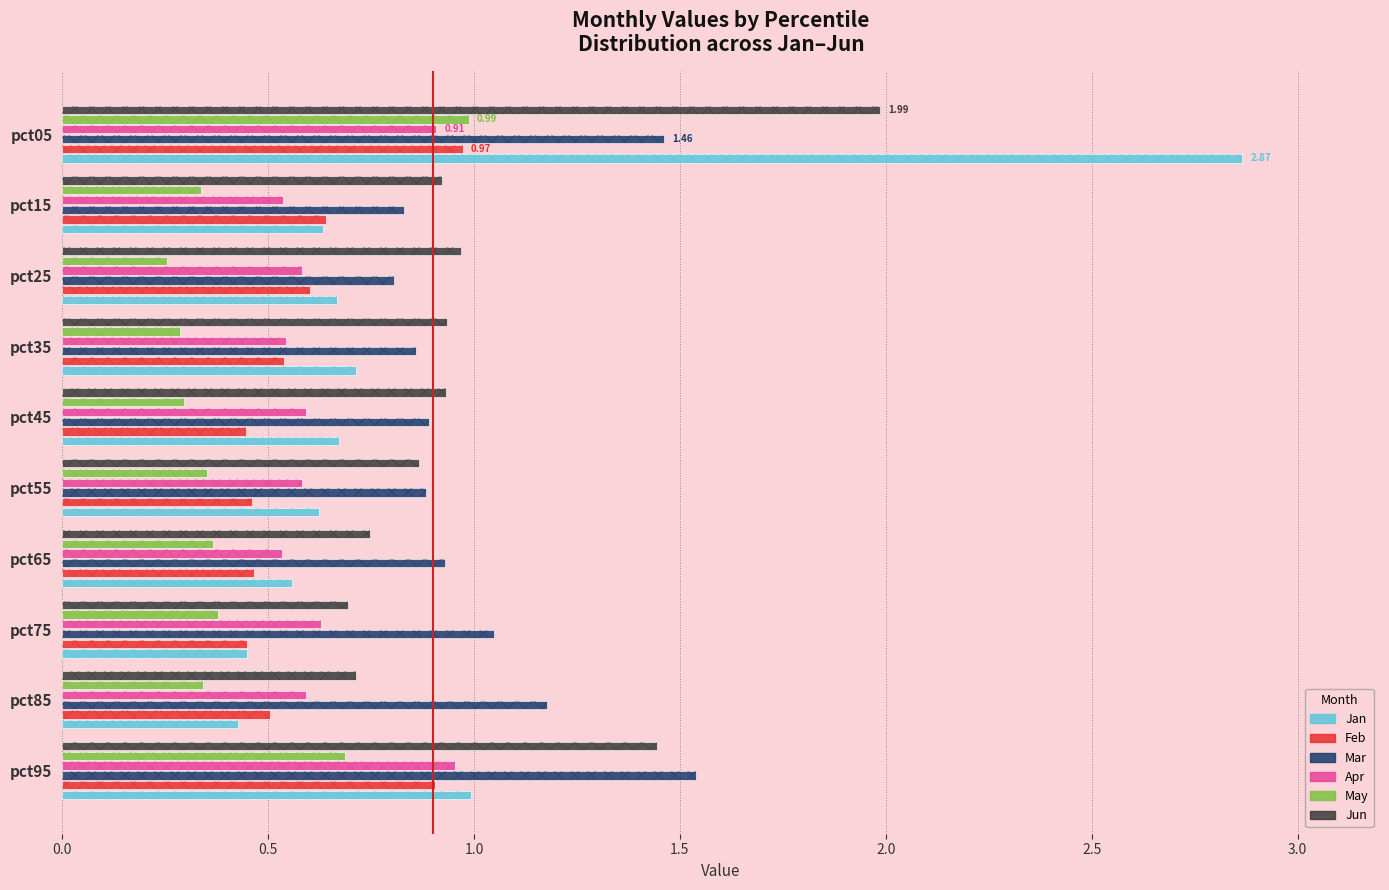

What are all the series names shown in the legend?

Jan, Feb, Mar, Apr, May, Jun